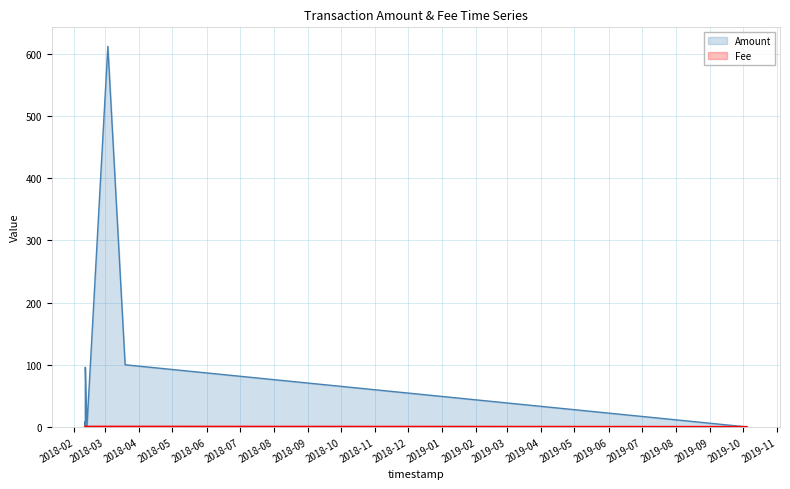

How many lines are shown in the chart?

2